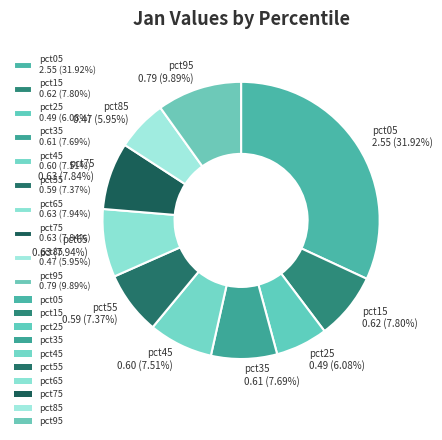

To the nearest percent, what is the average slice percentage?

10%